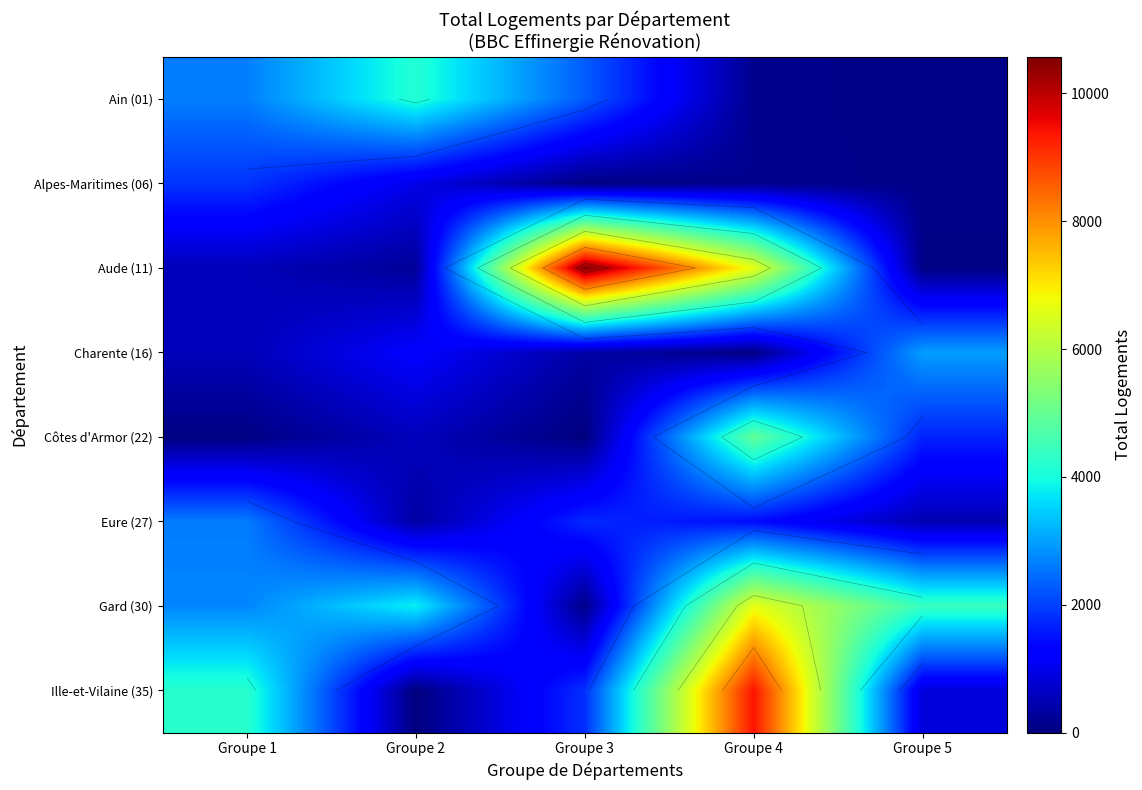

What is the highest value of the Gard (30) series?

6646